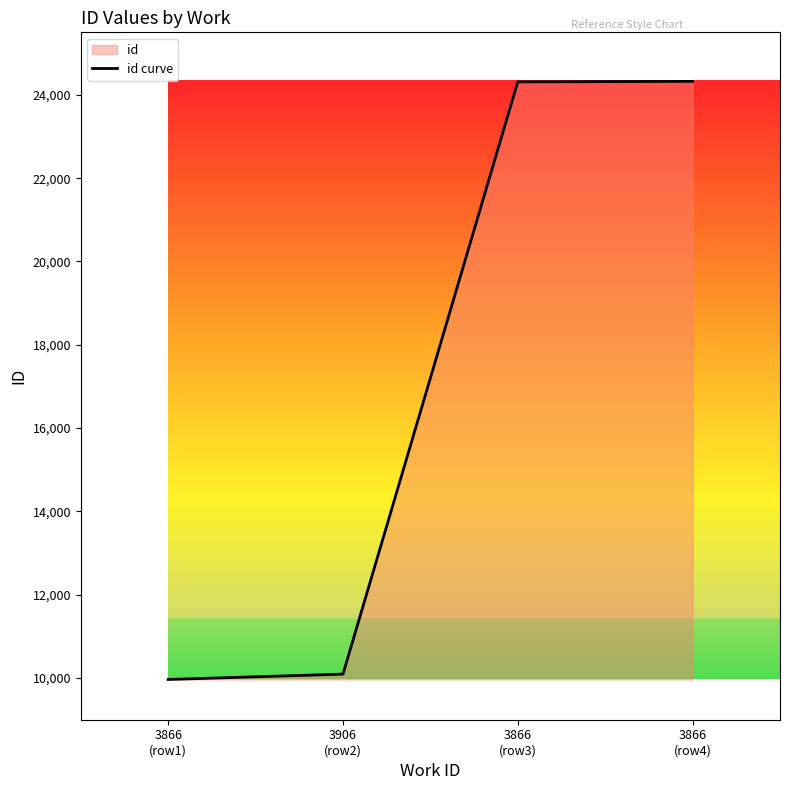

Count the number of categories in the chart.

4